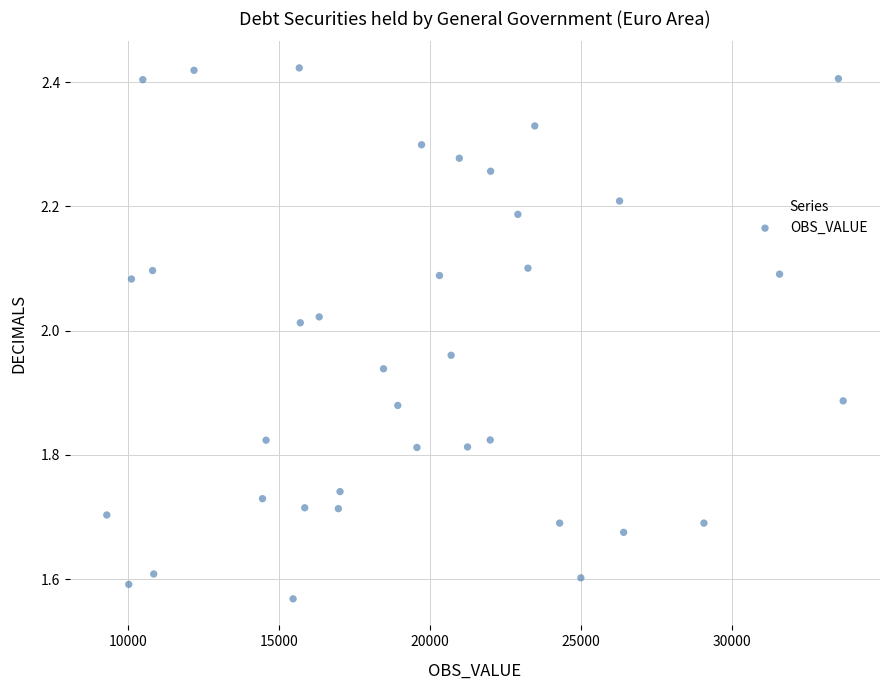

What is the range of X values (max minus min)?

24362.8